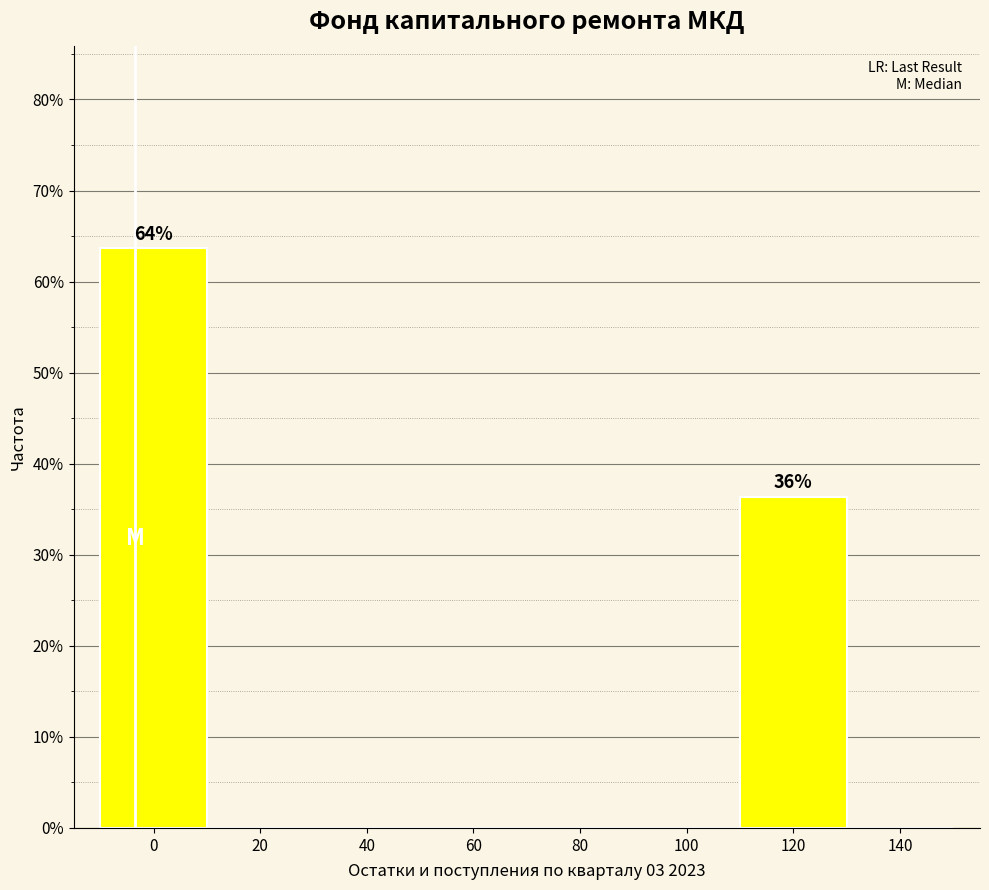

Reading left to right, extract all data points from this chart.

0=63.6	20=0.0	40=0.0	60=0.0	80=0.0	100=0.0	120=36.4	140=0.0